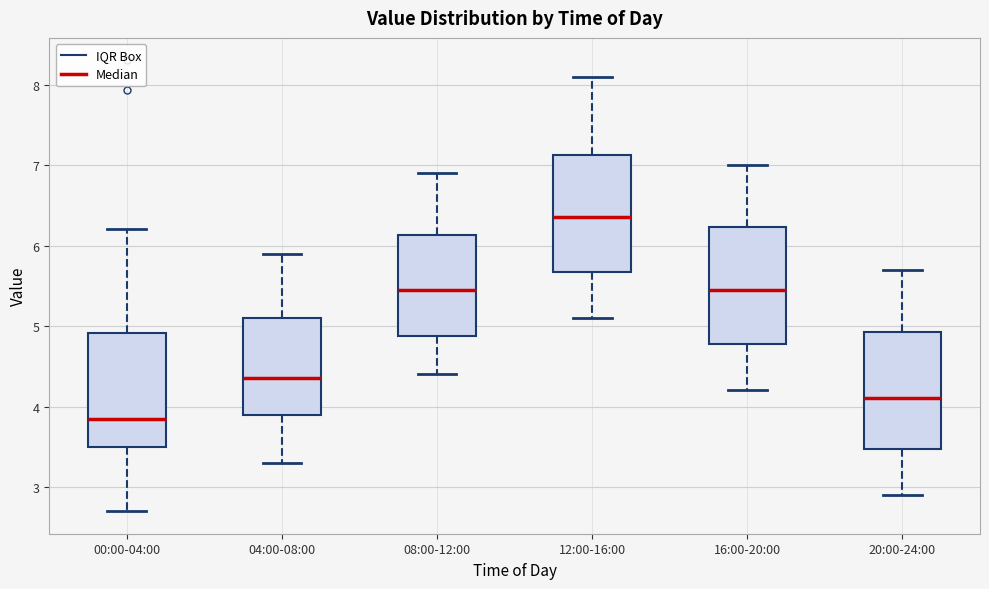

Reading left to right, transcribe this box plot: for each box, give where its median line is, the range the box spans, and where its two whiskers end, as read against the y-axis. The values are not printed on the chart, so give them approximately, as read against the axis.

00:00-04:00: median 3.9, box 3.5 to 4.9, whiskers 2.7 to 6.2
04:00-08:00: median 4.4, box 3.9 to 5.1, whiskers 3.3 to 5.9
08:00-12:00: median 5.5, box 4.9 to 6.1, whiskers 4.4 to 6.9
12:00-16:00: median 6.4, box 5.7 to 7.1, whiskers 5.1 to 8.1
16:00-20:00: median 5.5, box 4.8 to 6.2, whiskers 4.2 to 7.0
20:00-24:00: median 4.1, box 3.5 to 4.9, whiskers 2.9 to 5.7